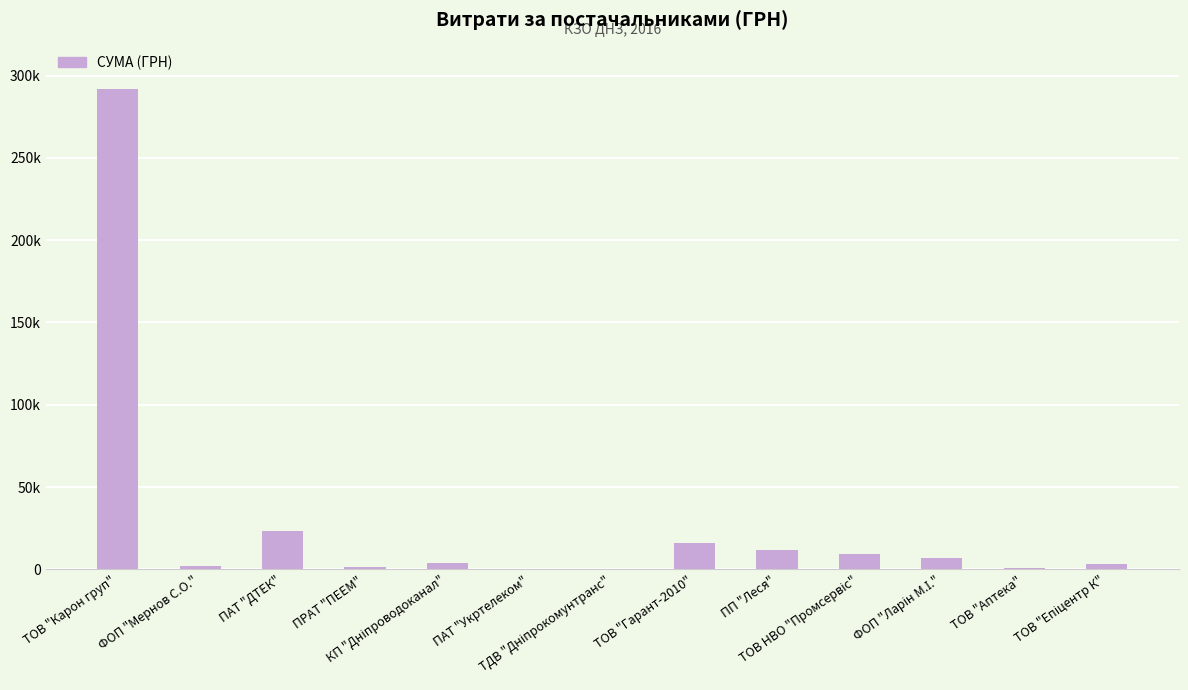

What position from the left is ФОП "Ларін М.І."?

11